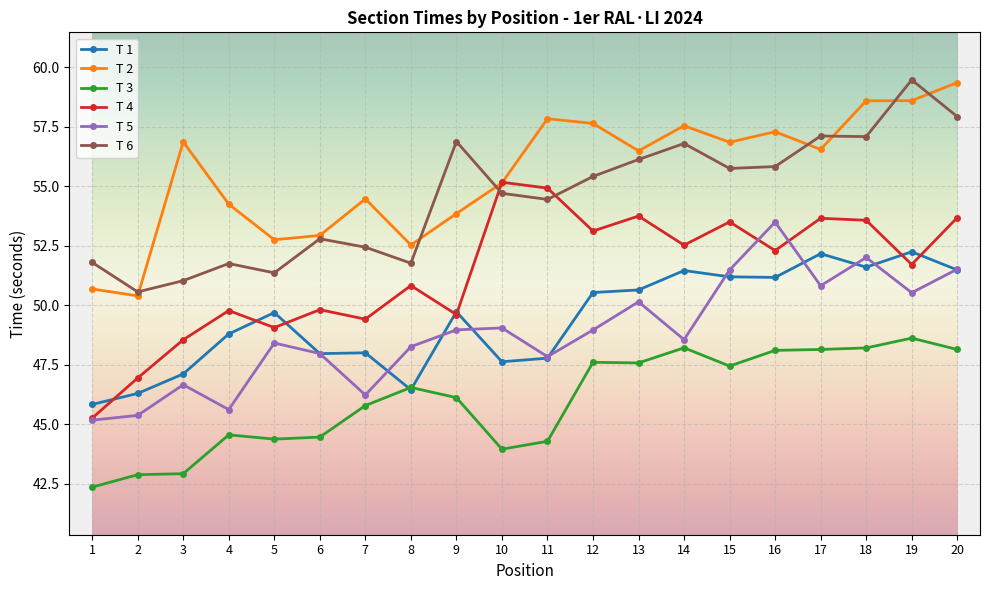

What is the total value across all series at 2?

282.4